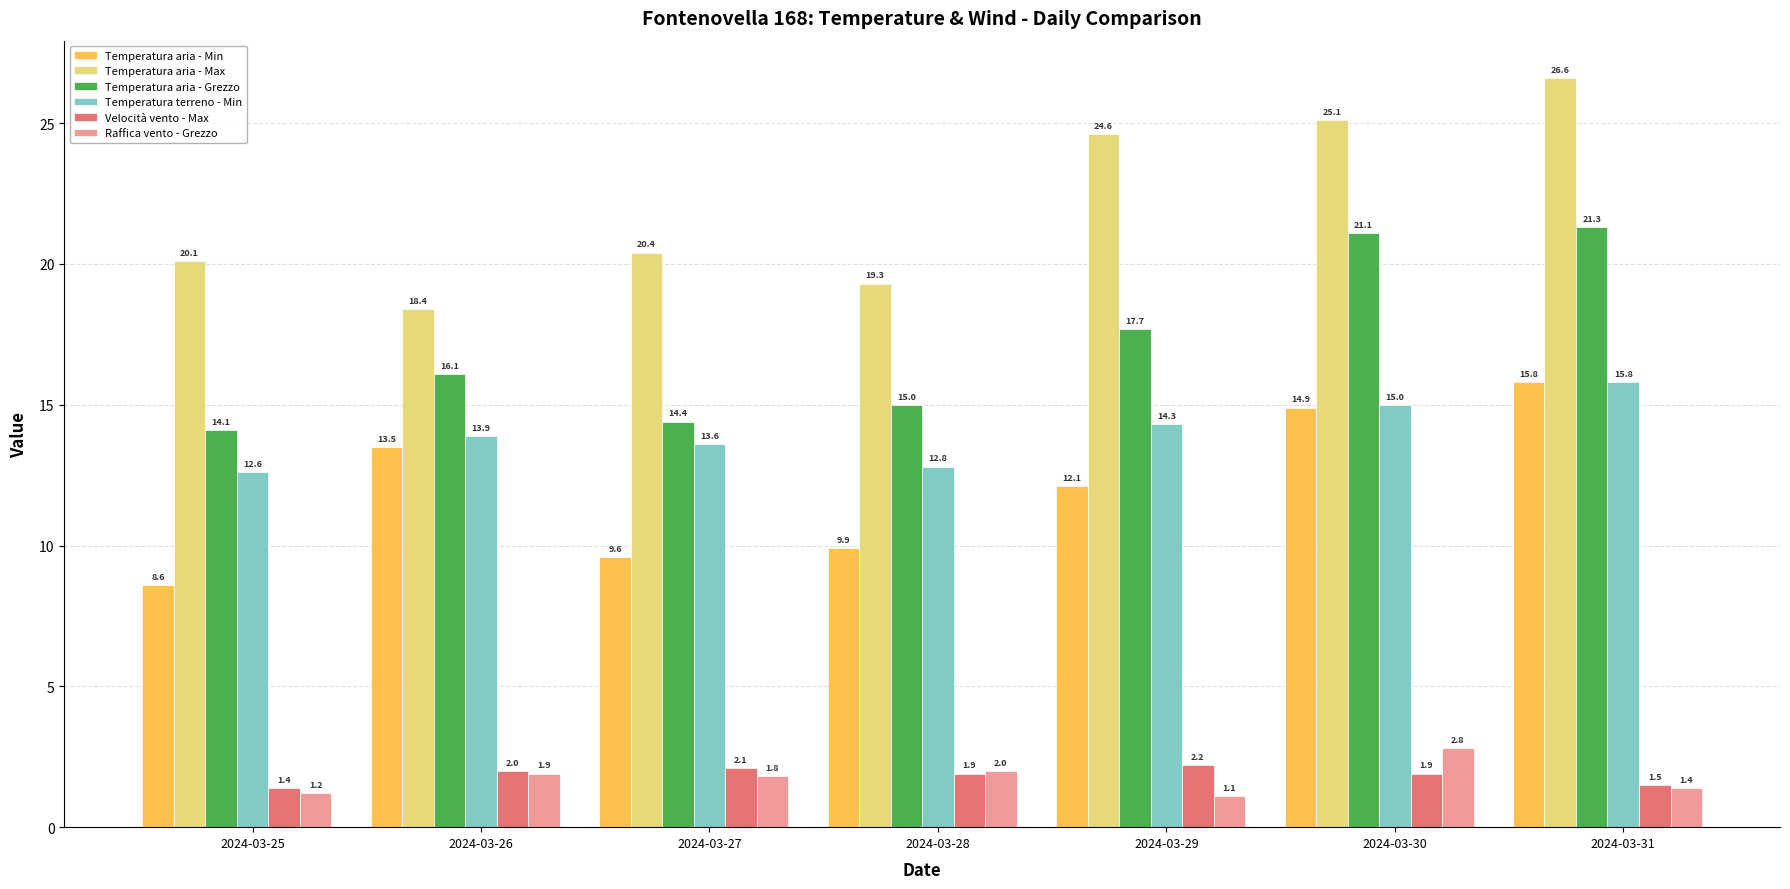

Which series has the widest spread of values?

Temperatura aria - Max